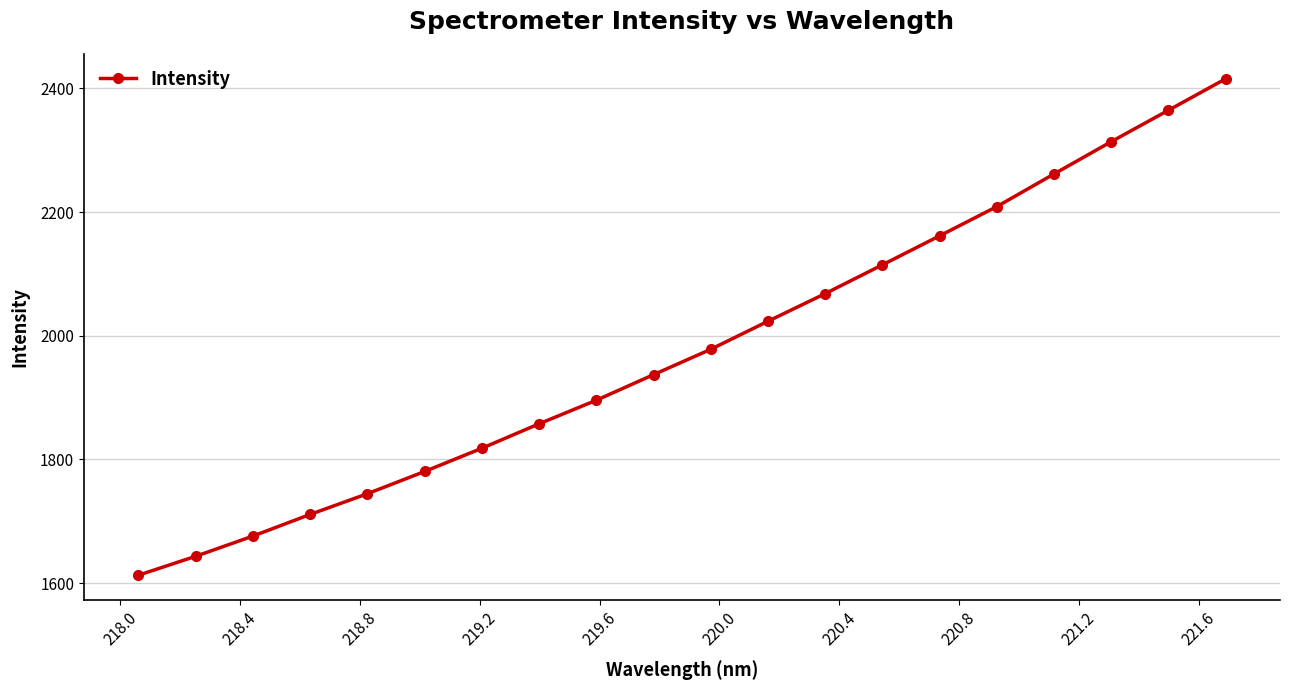

What is the sum of all values?

39589.3